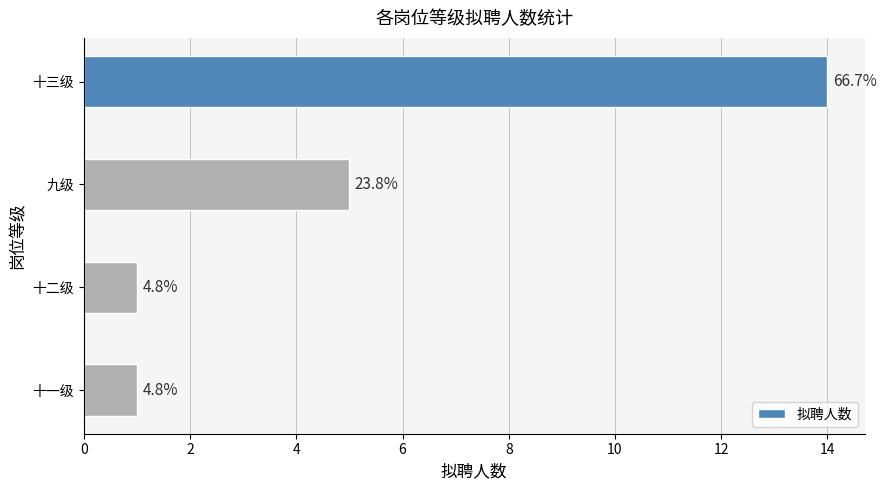

Are the bars horizontal?

Yes